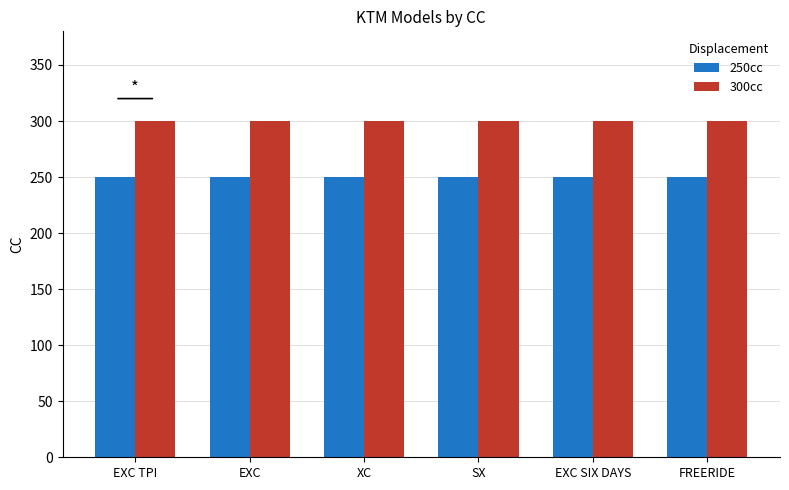

What is the label of the 2nd bar from the right?

EXC SIX DAYS